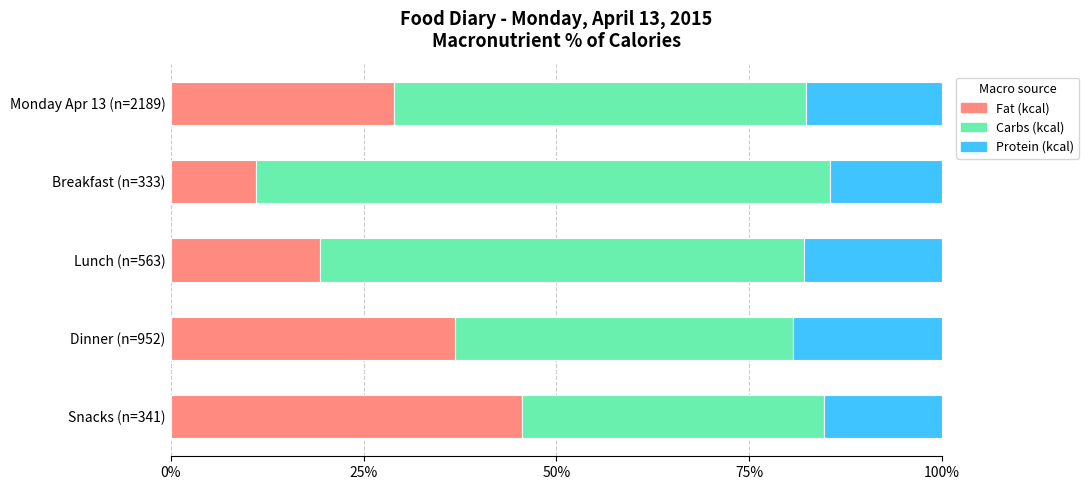

What is the highest value of the Fat (kcal) series?

45.5